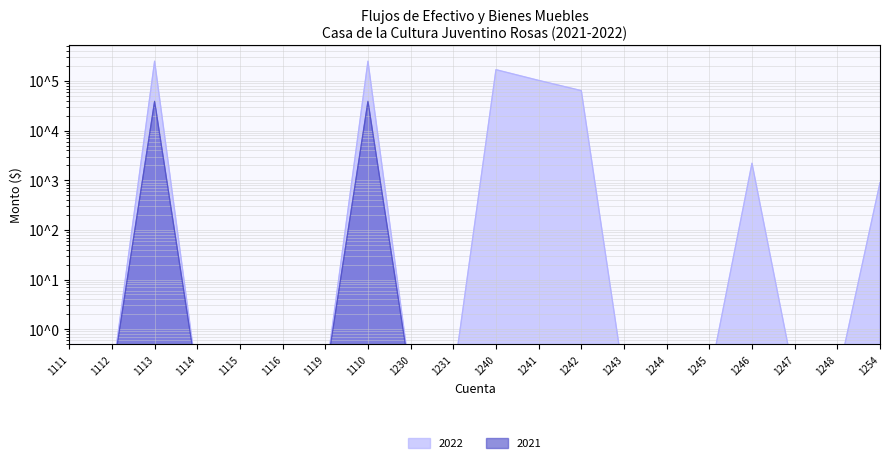

What is the approximate value of 2021 at 1119?

0.1